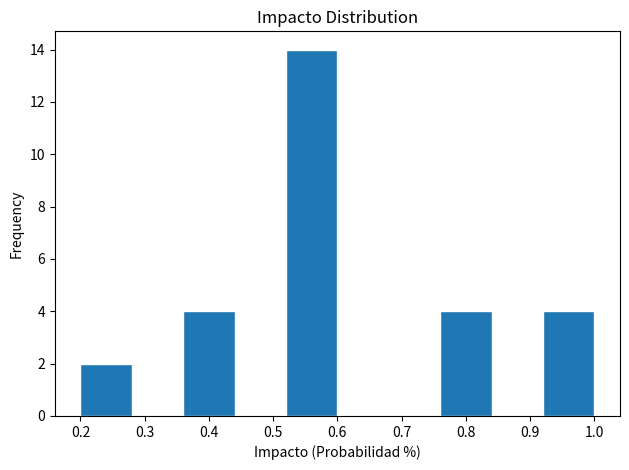

How tall is the bar that spans 0.76 to 0.84 on the x-axis? The values are not printed on the chart, so give them approximately, as read against the axis.

4